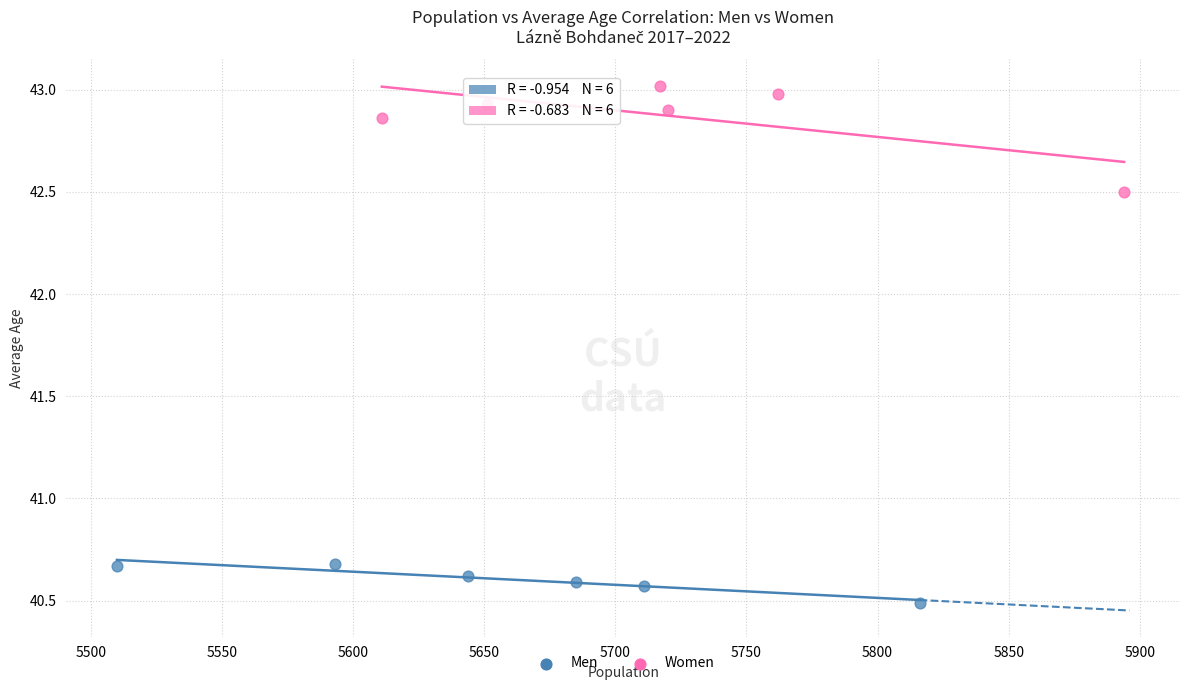

Which series contains the lowest Y value?

Men